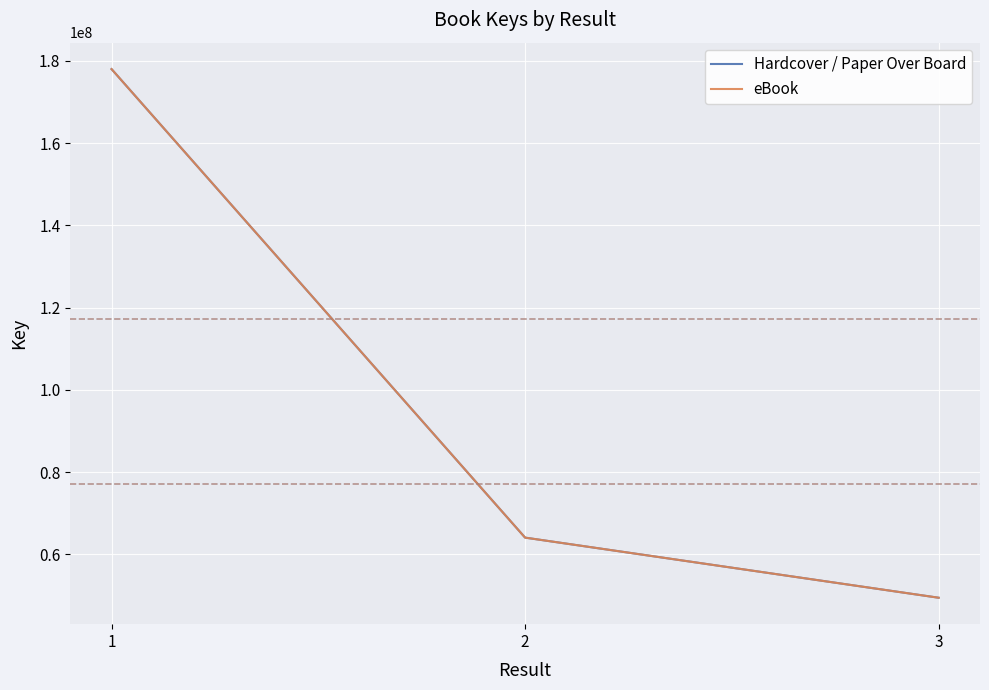

What is the value of the eBook point at the 1st from the left?

178014821